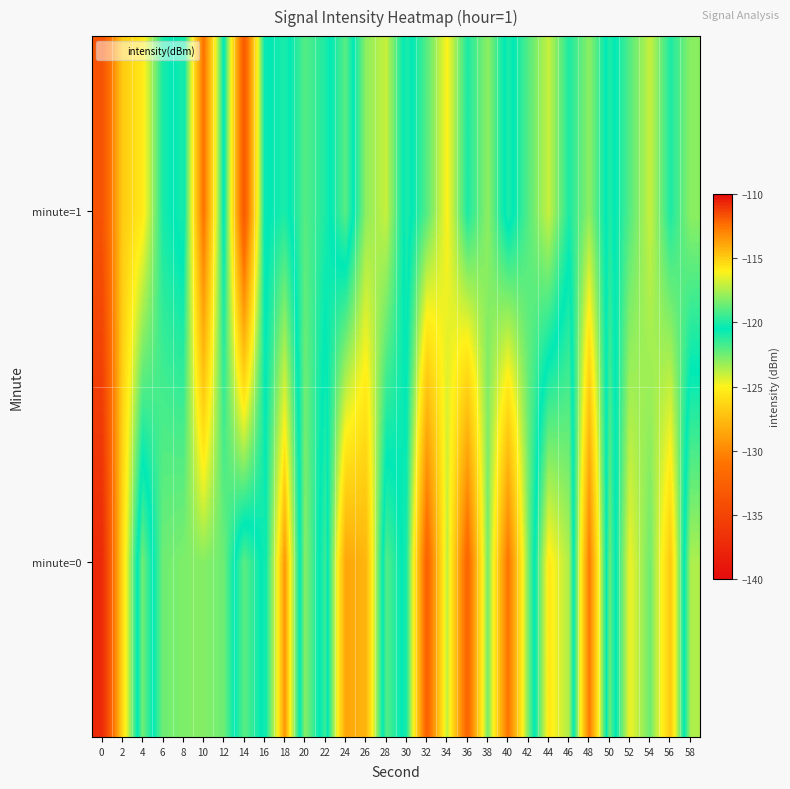

Reading left to right, transcribe all the data shown in this chart.

minute=0: 0=-137.4	2=-126.2	4=-118.5	6=-122.5	8=-122.7	10=-122.9	12=-122.4	14=-118.9	16=-120.8	18=-113.5	20=-122.9	22=-119.5	24=-128.6	26=-127.8	28=-119.0	30=-121.0	32=-132.4	34=-123.8	36=-132.2	38=-122.5	40=-131.0	42=-122.6	44=-115.7	46=-117.5	48=-130.6	50=-118.7	52=-124.7	54=-122.5	56=-126.9	58=-117.5
minute=1: 0=-133.7	2=-126.8	4=-125.4	6=-120.9	8=-120.1	10=-131.0	12=-120.4	14=-133.1	16=-120.7	18=-120.0	20=-122.0	22=-121.0	24=-119.0	26=-123.0	28=-124.0	30=-120.0	32=-122.0	34=-125.0	36=-121.0	38=-123.0	40=-120.0	42=-122.0	44=-124.0	46=-121.0	48=-123.0	50=-120.0	52=-122.0	54=-124.0	56=-121.0	58=-123.0